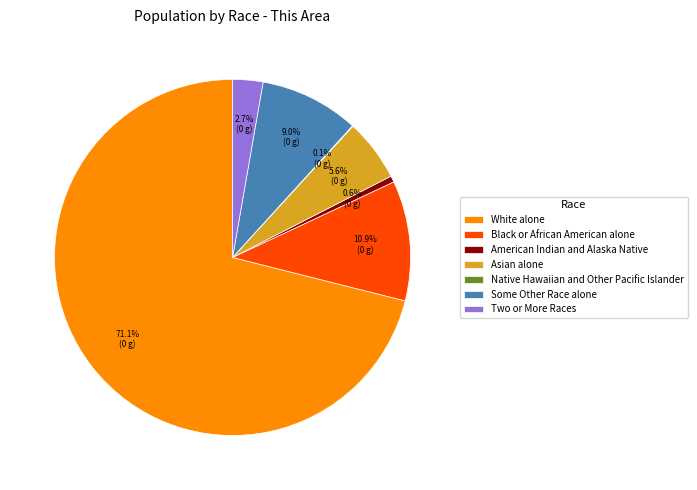

How much of the chart is everything except Some Other Race alone?

91.0%